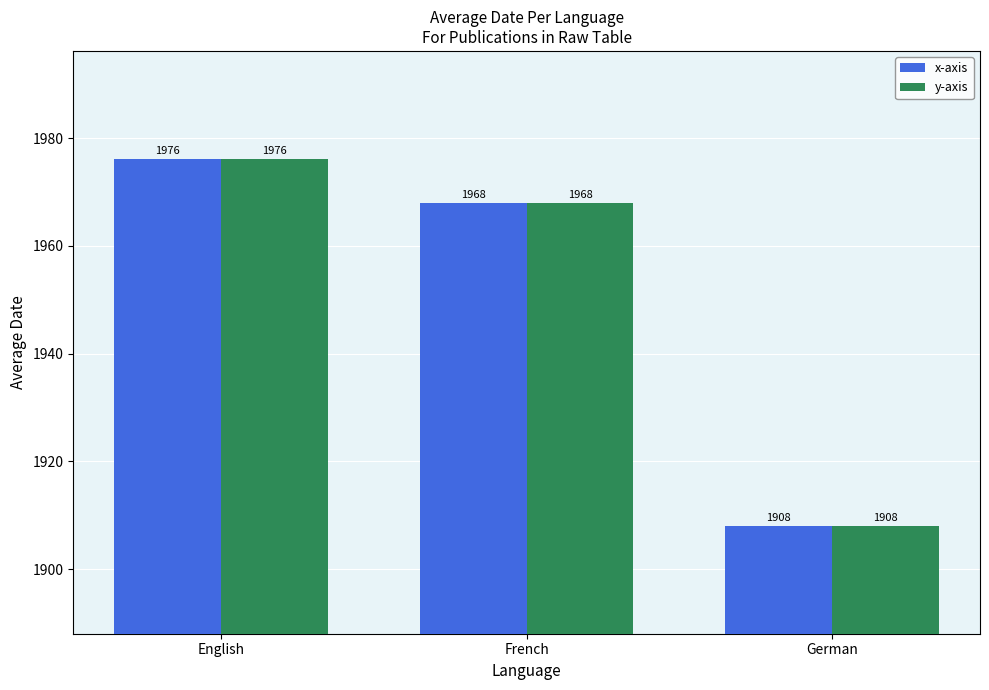

Is it true that x-axis equals 2490.5 at German?

False